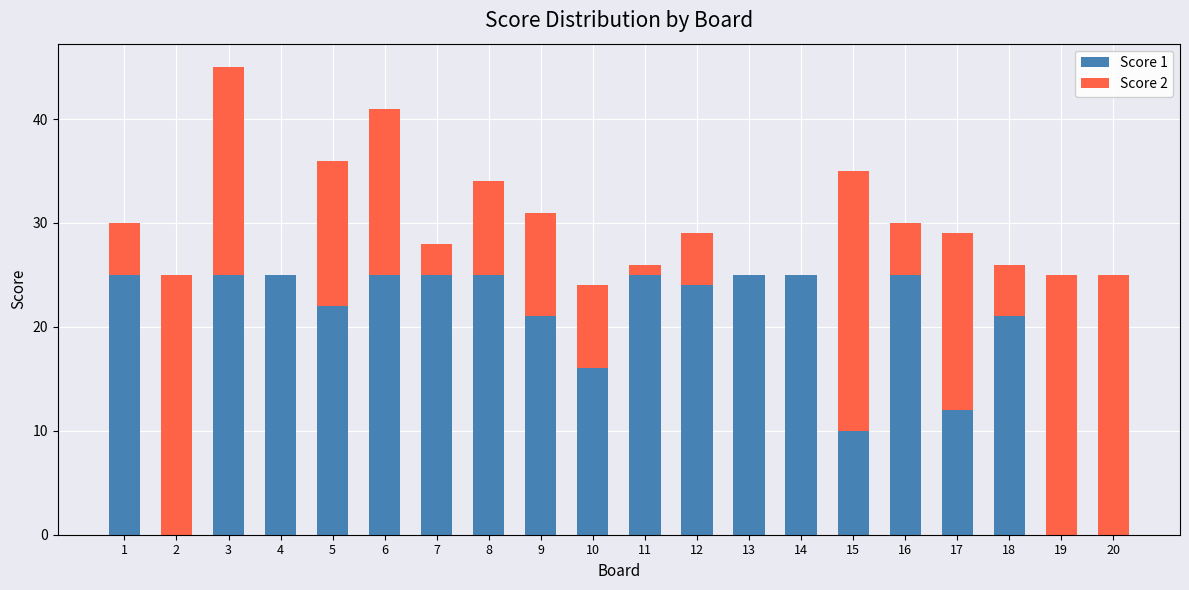

Are the bars grouped side by side (vs. stacked)?

No